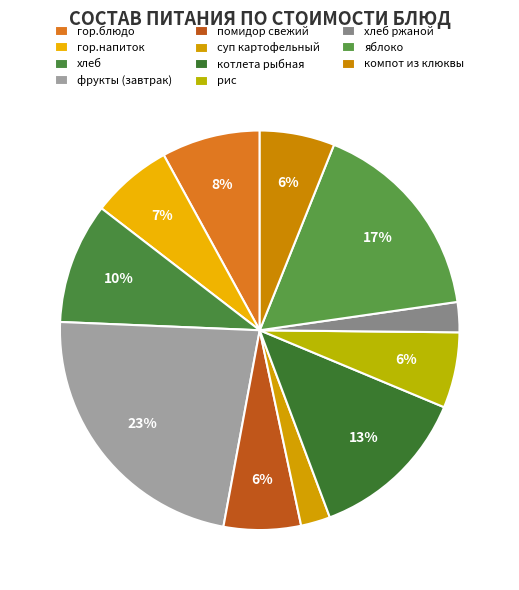

How many segments does this pie chart have?

11